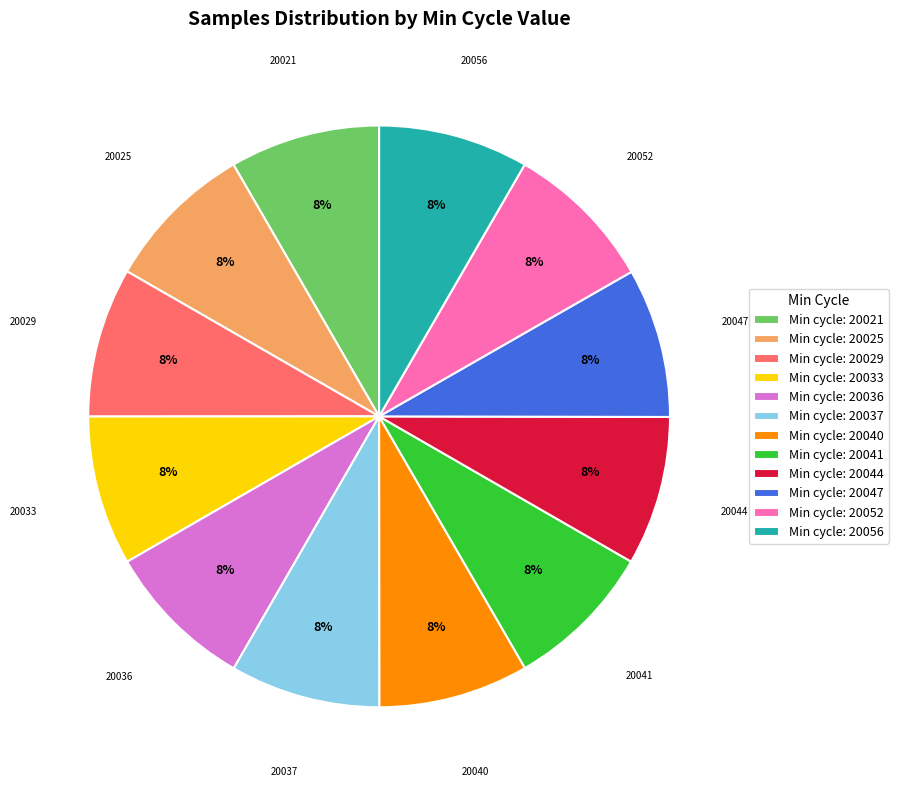

To the nearest percent, what is the average slice percentage?

8%